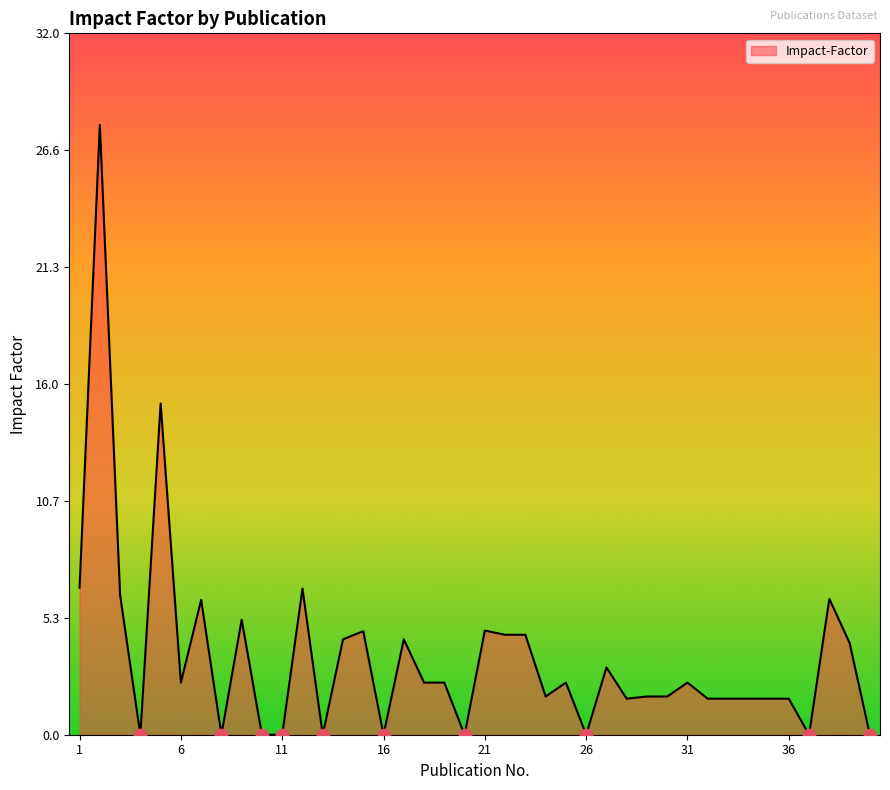

What is the maximum value shown in the chart?

27.8